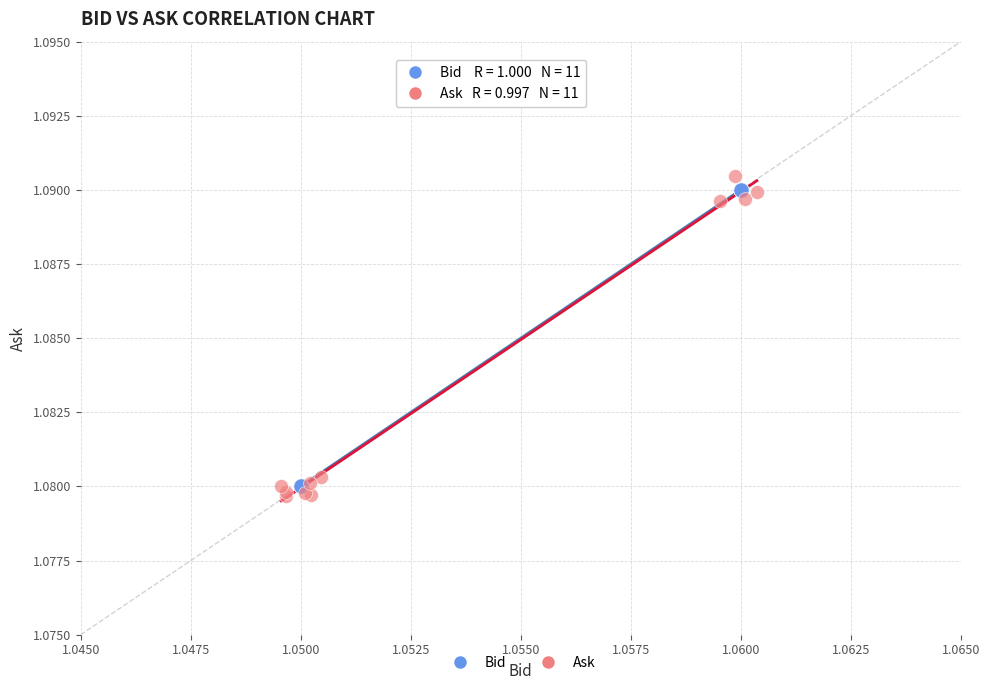

Which series reaches the maximum Y coordinate?

Ask